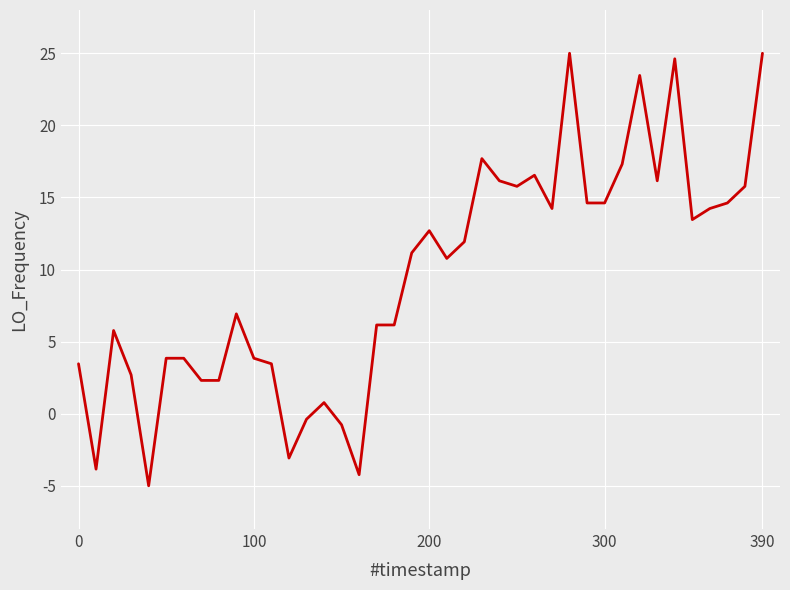

What is the difference between the maximum and minimum values?

30.0